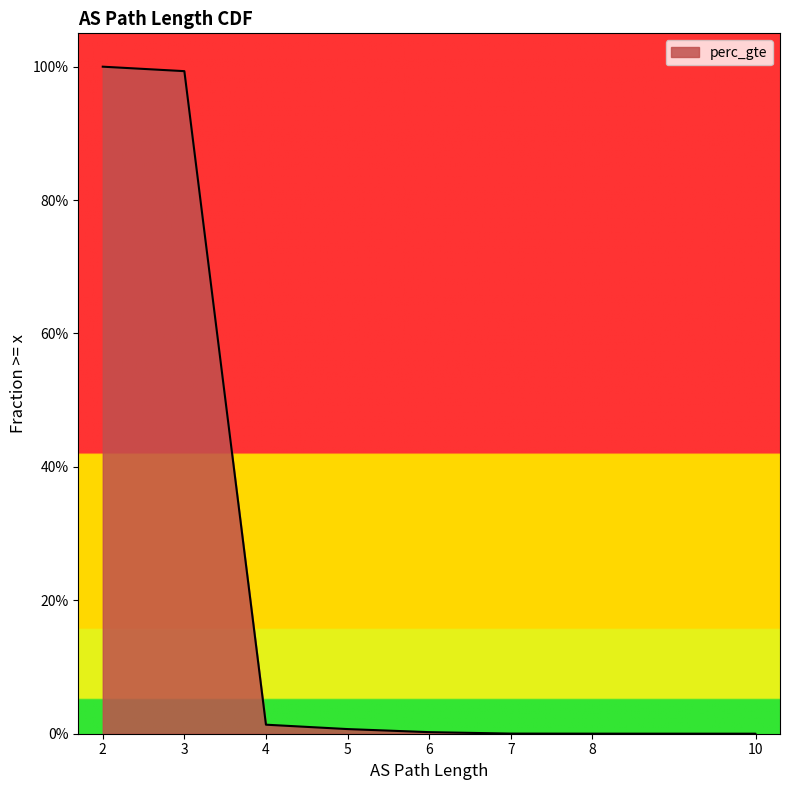

What is the difference between the values at 7 and 3?

1.0